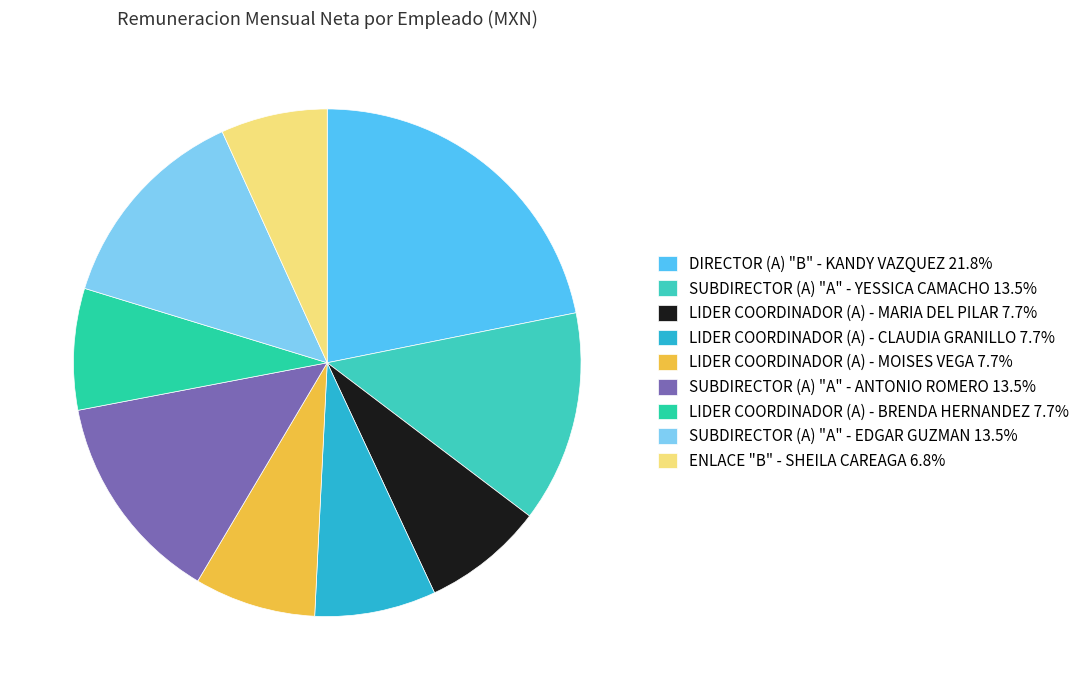

What is the largest slice in the pie chart?

DIRECTOR (A) "B" - KANDY VAZQUEZ